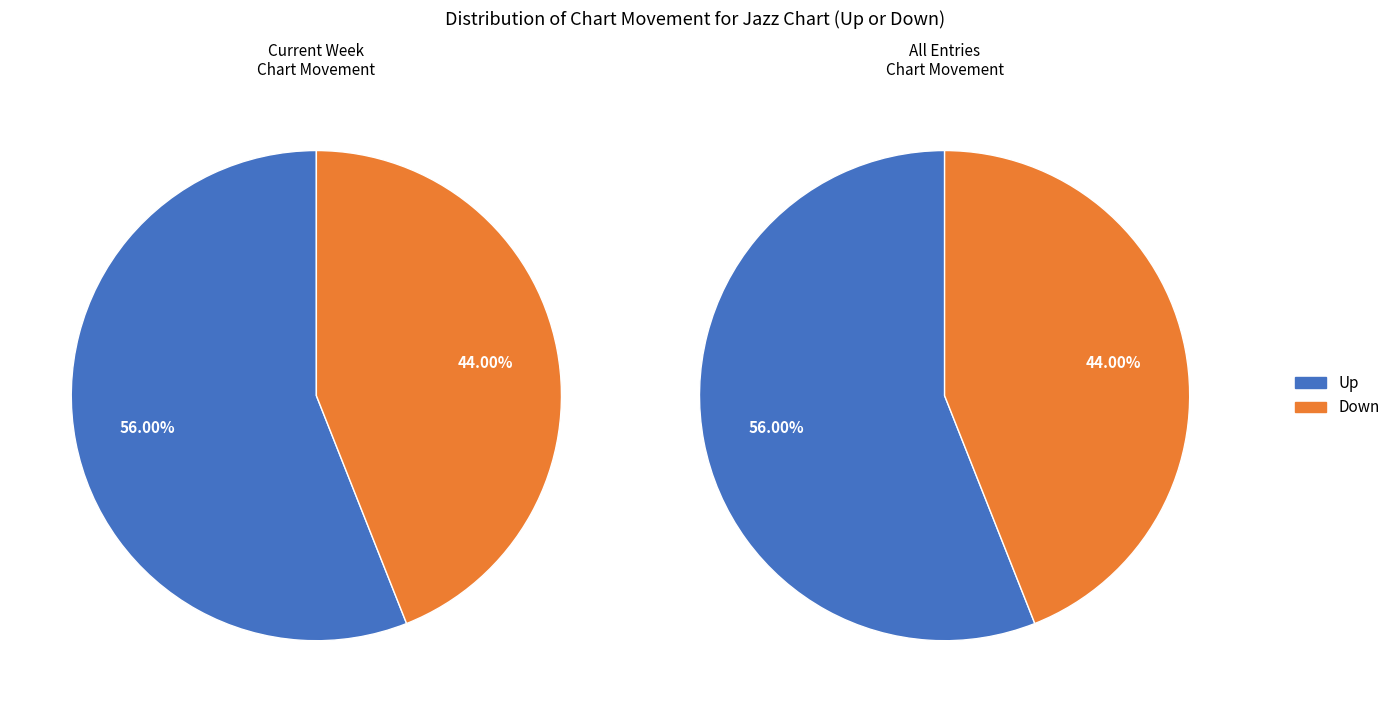

Is the sum of Down and Up greater than half?

Yes